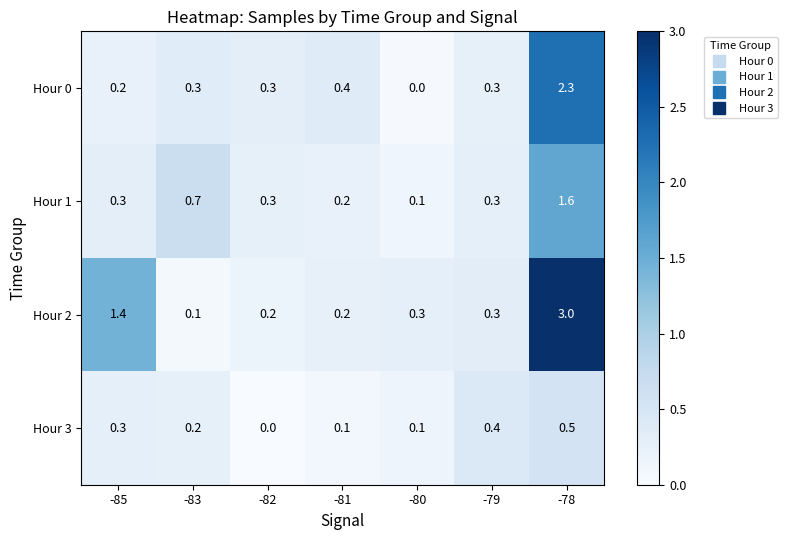

At how many categories does at least one series exceed 2?

1